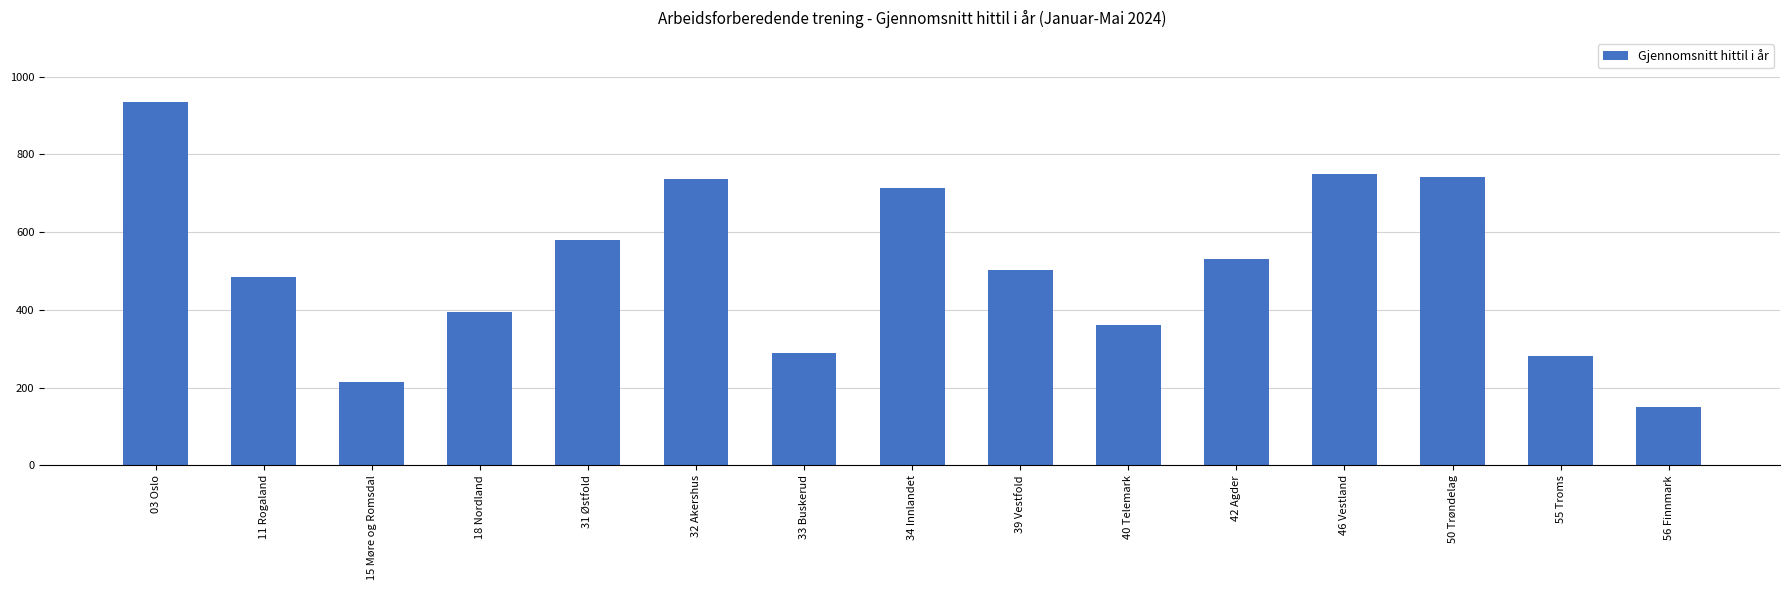

What is the maximum value shown in the chart?

934